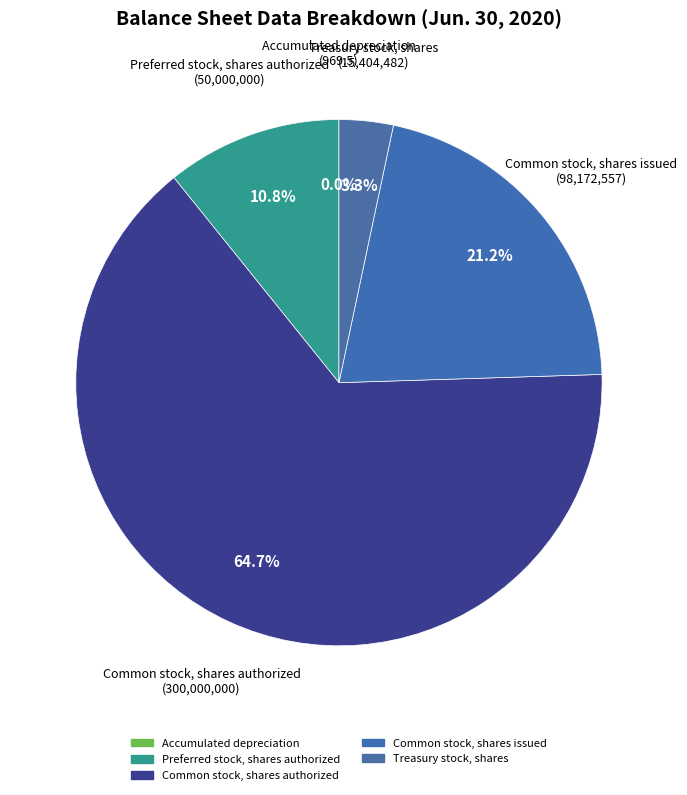

To the nearest percent, what is the difference between the Preferred stock, shares authorized and Treasury stock, shares slice percentages?

7%